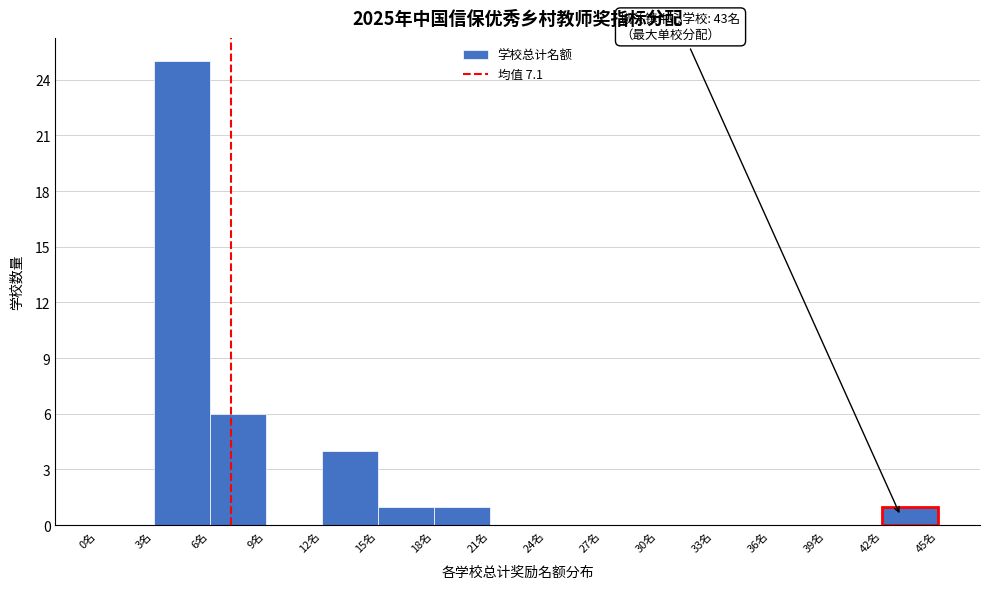

Which range on the x-axis has the tallest bar?

3 to 6